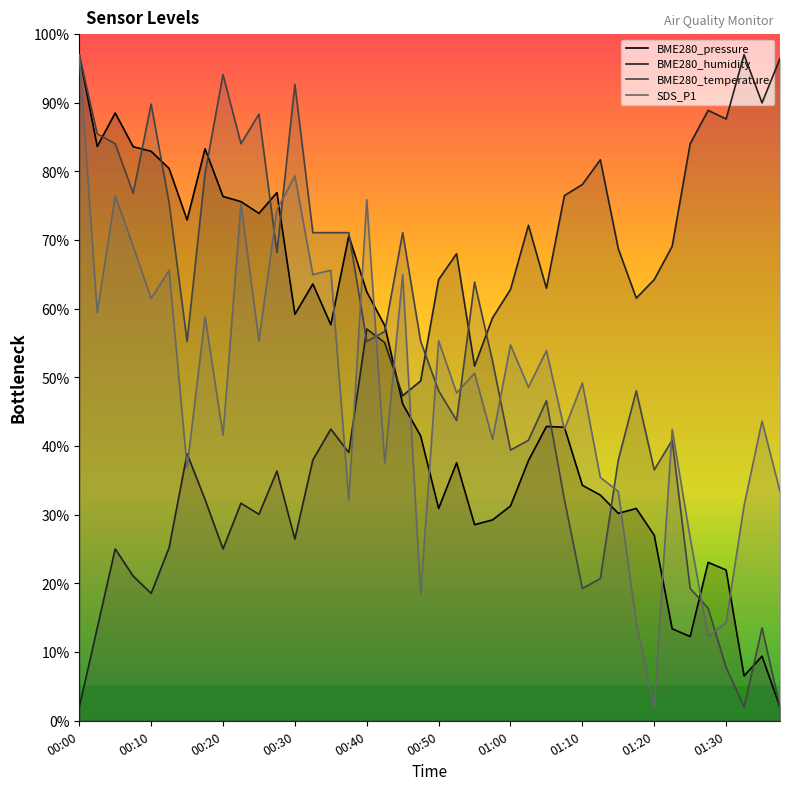

What is the average value of the BME280_temperature series?

53.9